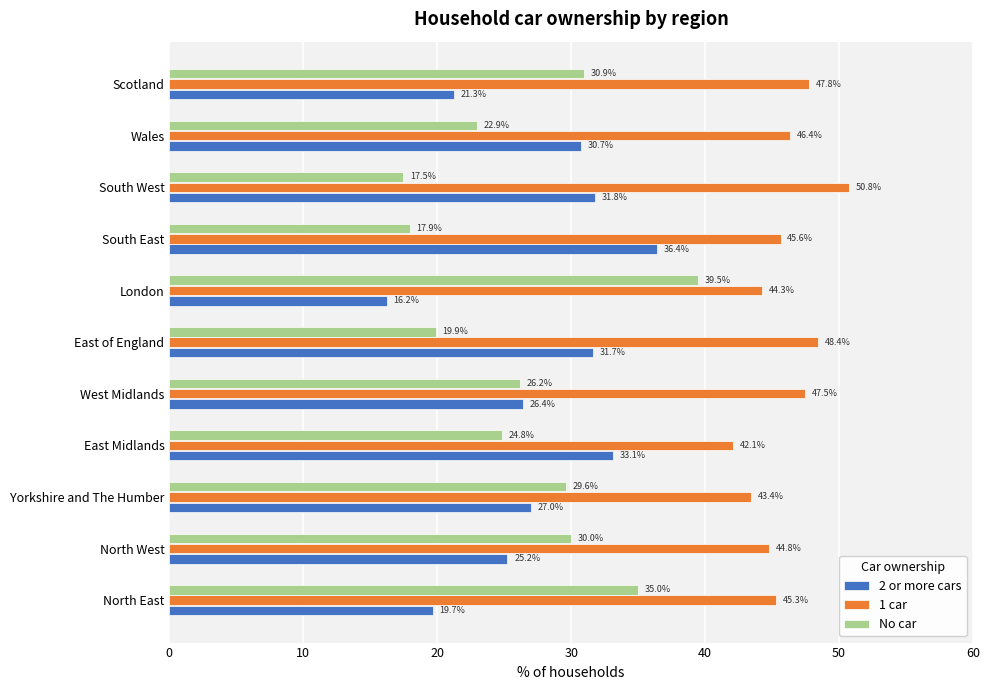

Where is No car nearest to the value 28?

Yorkshire and The Humber